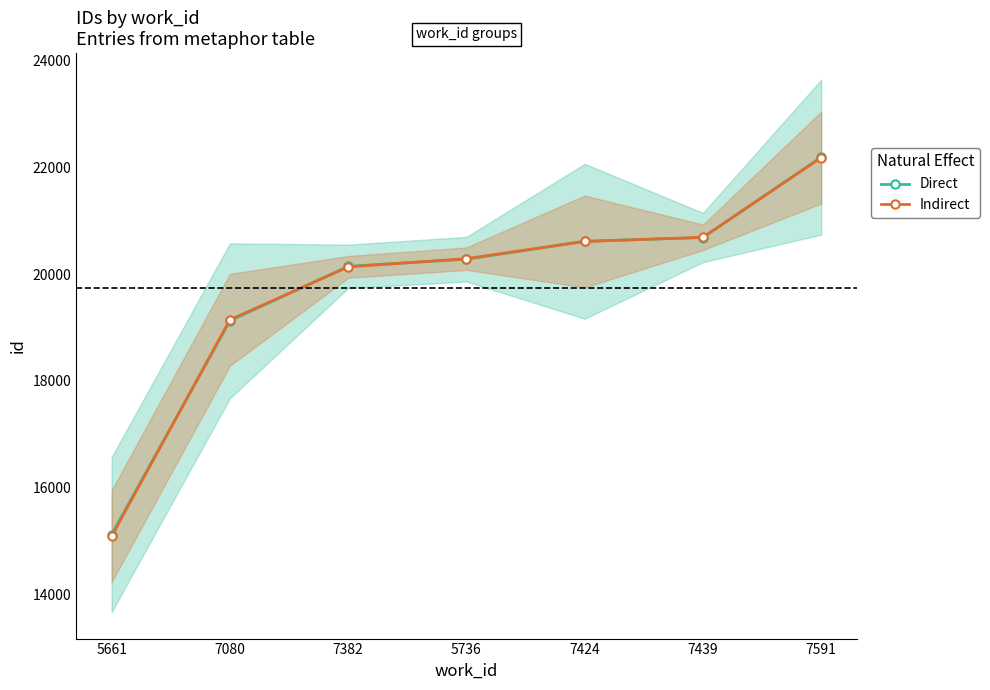

What is the value of the Direct point at the 5th from the left?

20614.0